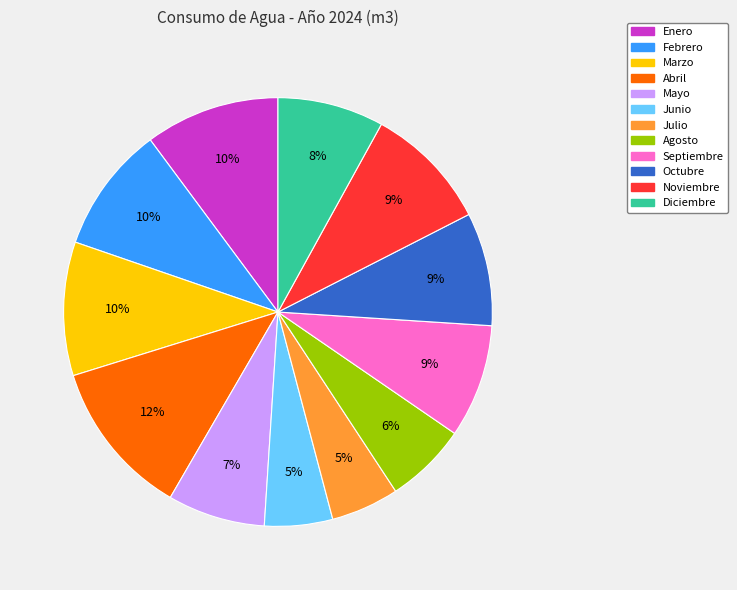

Approximately how many times larger is the value at Mayo compared to Marzo?

0.7